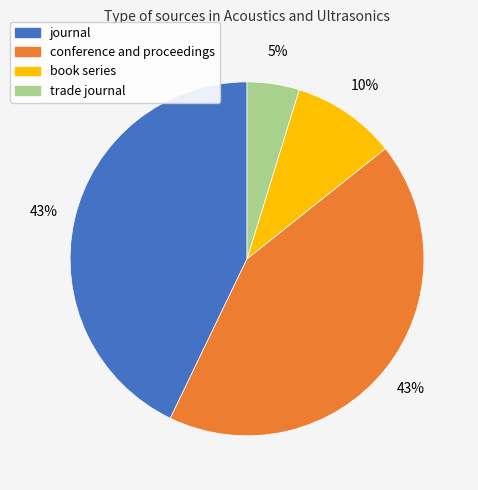

Between book series and conference and proceedings, which is larger?

conference and proceedings